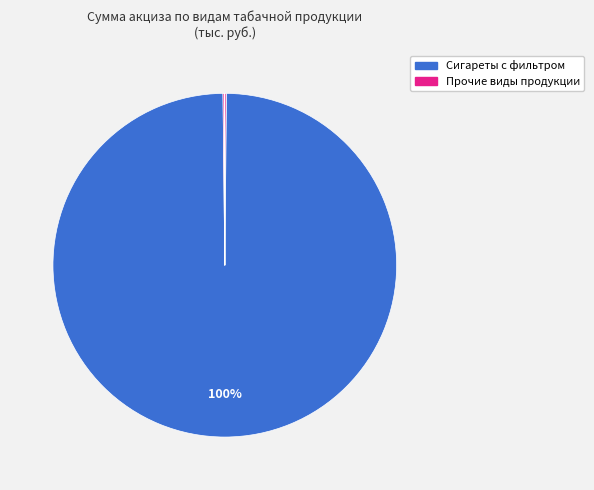

How many slices are in this pie chart?

7